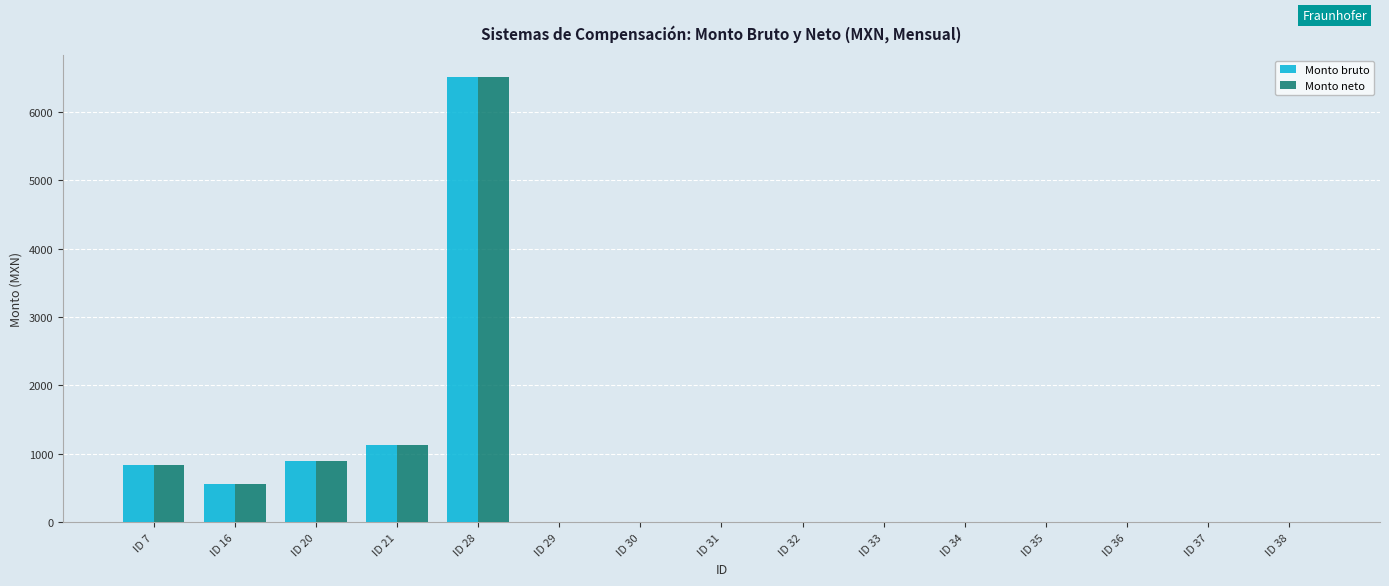

Which category has the highest value in the Monto bruto series?

ID 28